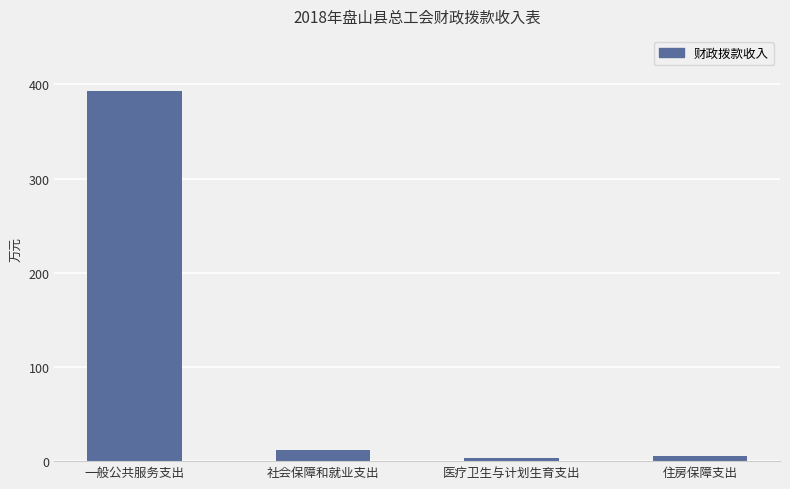

What is the label of the 4th bar from the right?

一般公共服务支出